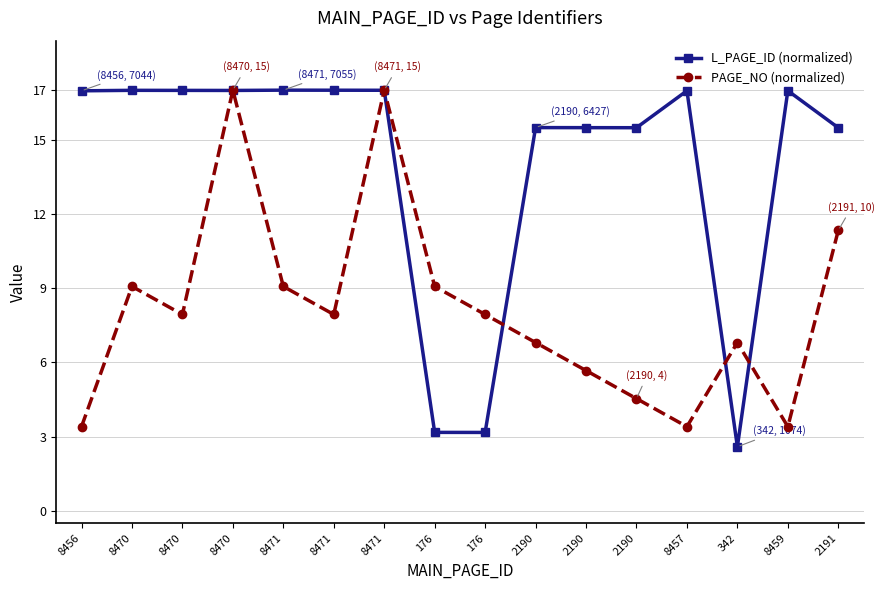

How many categories are shown in the chart?

16